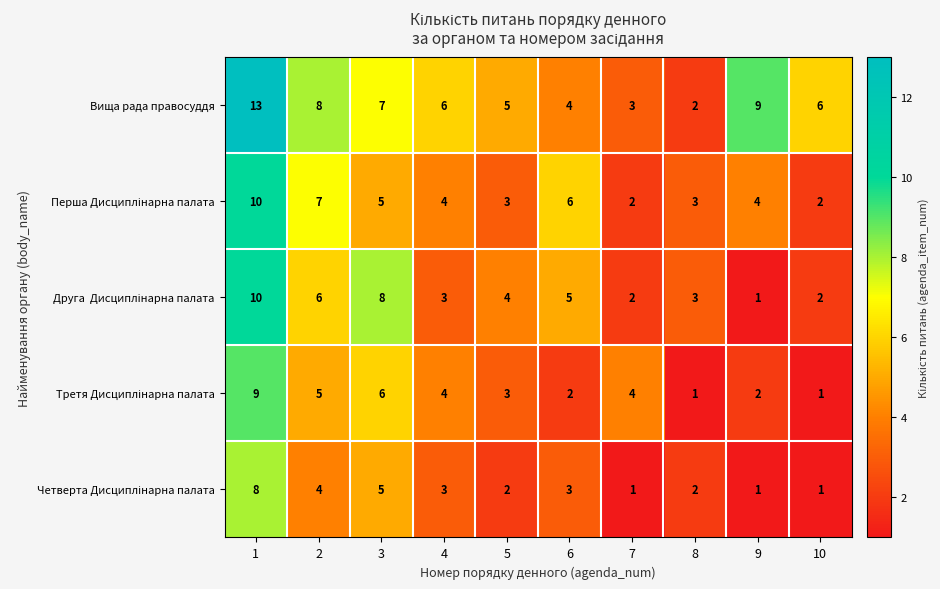

Read the Вища рада правосуддя value at 6, to the nearest 5.

5